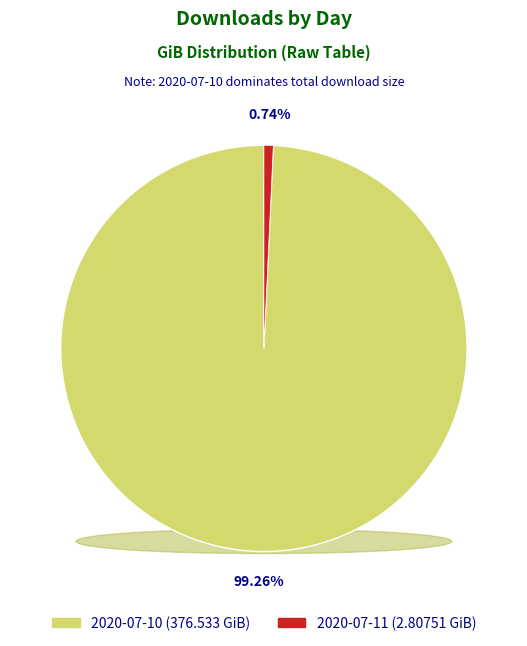

What is the largest slice in the pie chart?

2020-07-10